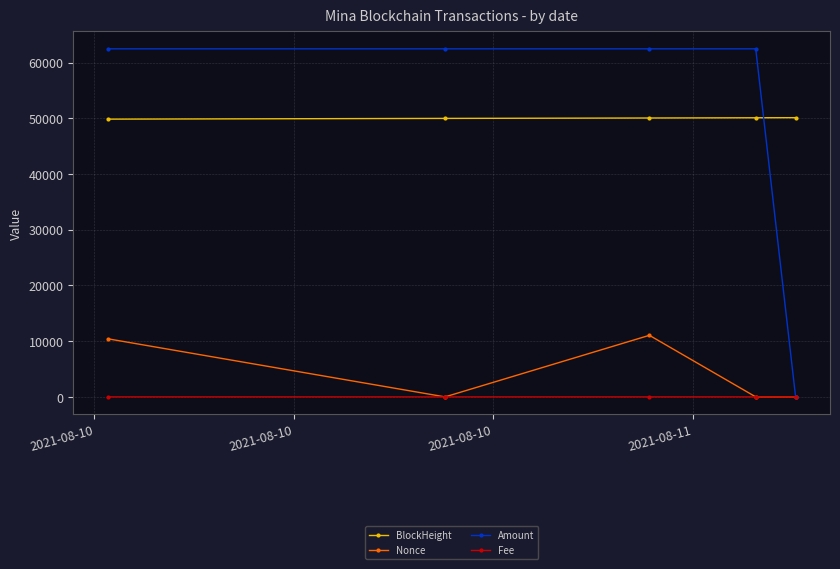

True or false: BlockHeight and Fee intersect in this chart.

False